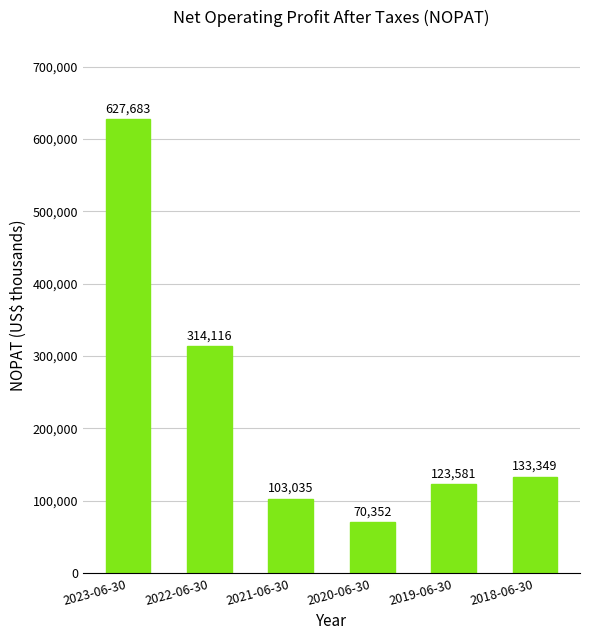

Which has a higher value, 2018-06-30 or 2020-06-30?

2018-06-30